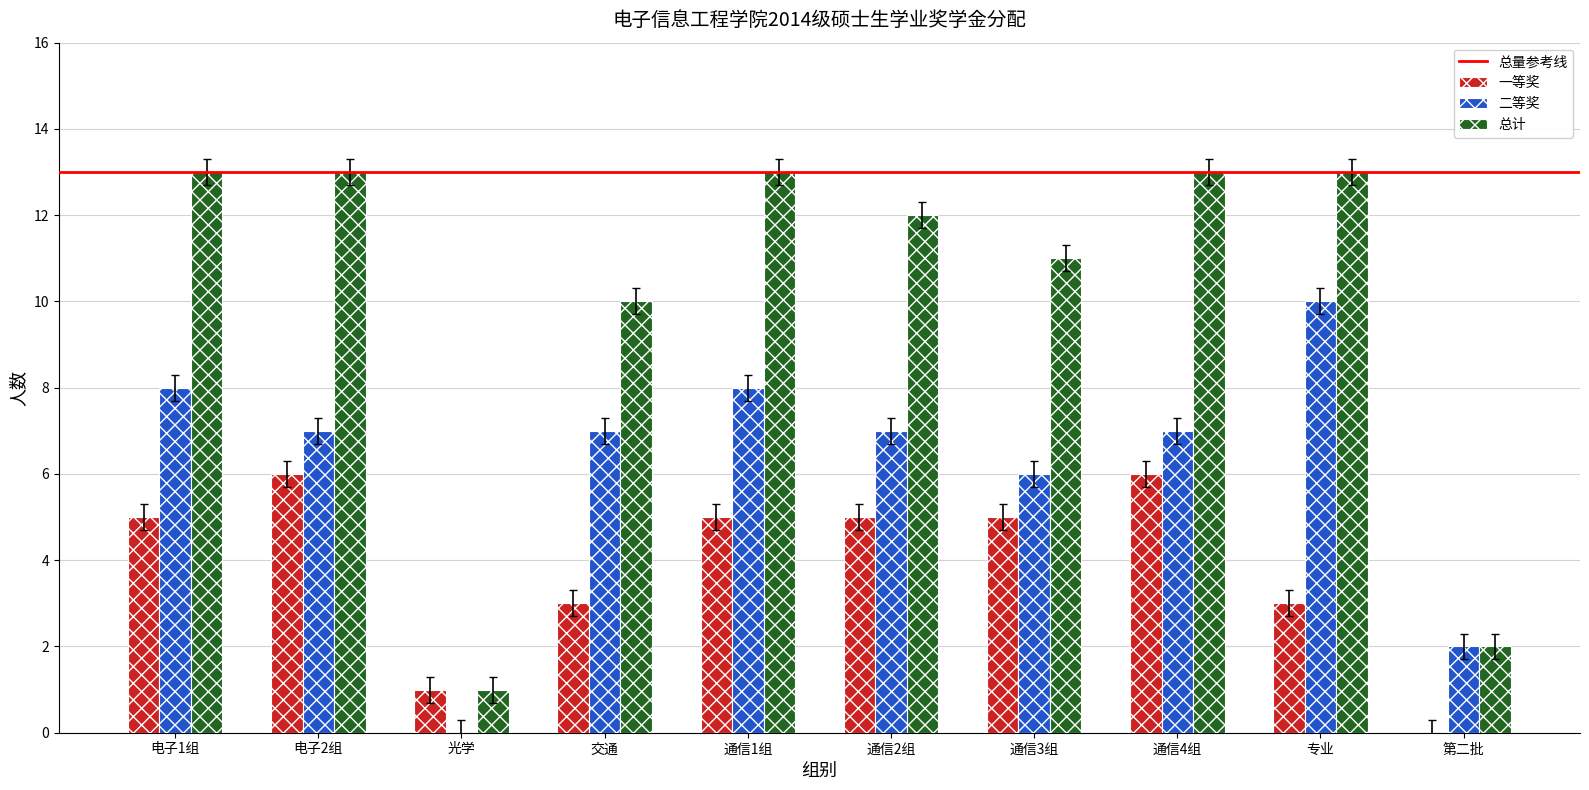

Reading left to right, transcribe all the data shown in this chart.

一等奖: 5	6	1	3	5	5	5	6	3	0
二等奖: 8	7	0	7	8	7	6	7	10	2
总计: 13	13	1	10	13	12	11	13	13	2